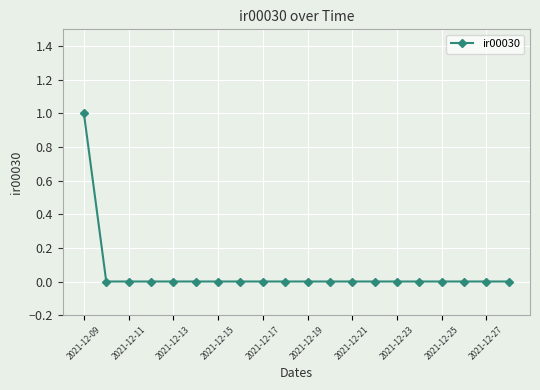

Reading left to right, list all the values displayed in this chart.

1	0	0	0	0	0	0	0	0	0	0	0	0	0	0	0	0	0	0	0